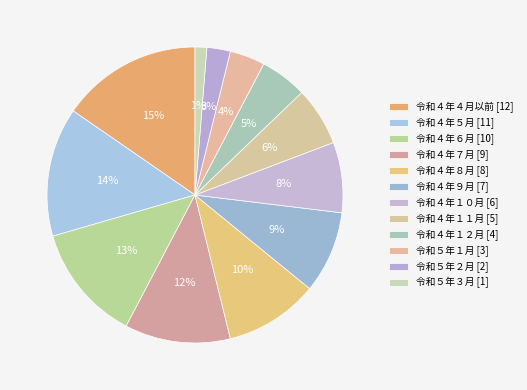

How many slices are in this pie chart?

12